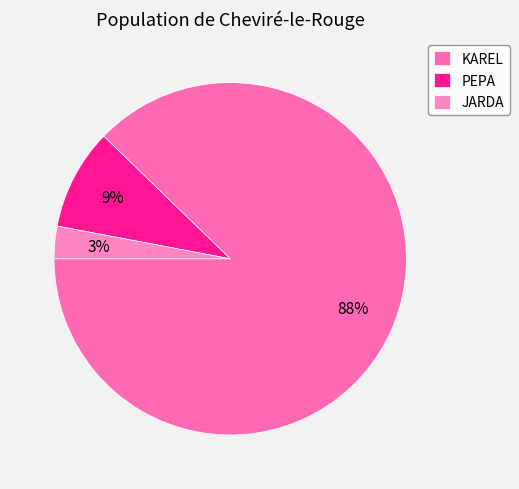

Count the number of slices in the pie.

3